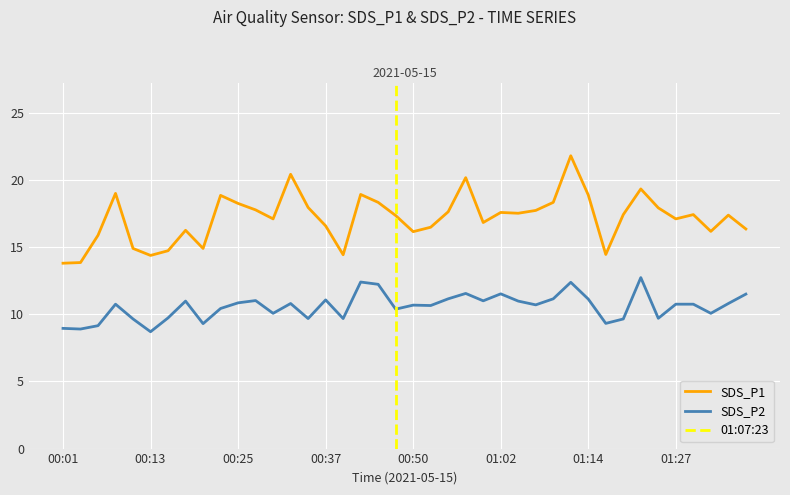

What is the maximum value for SDS_P2?

12.7